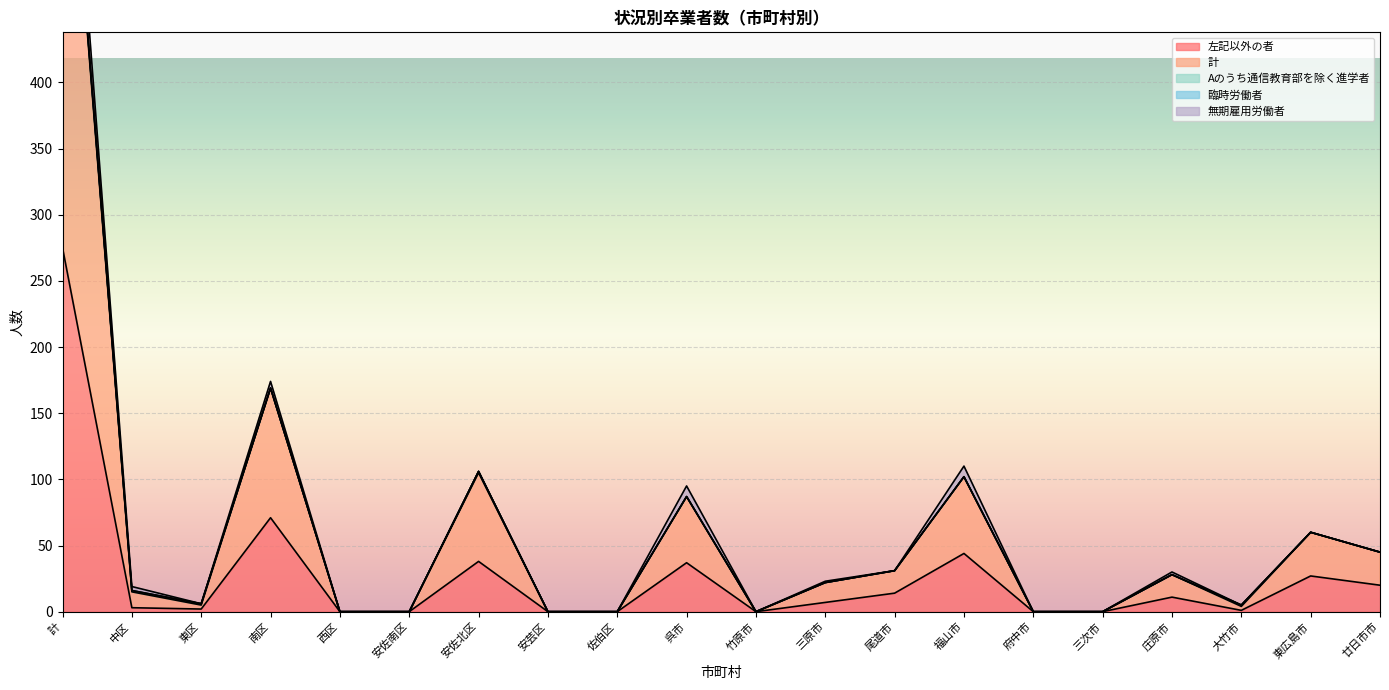

Which series has the largest range (max minus min)?

計